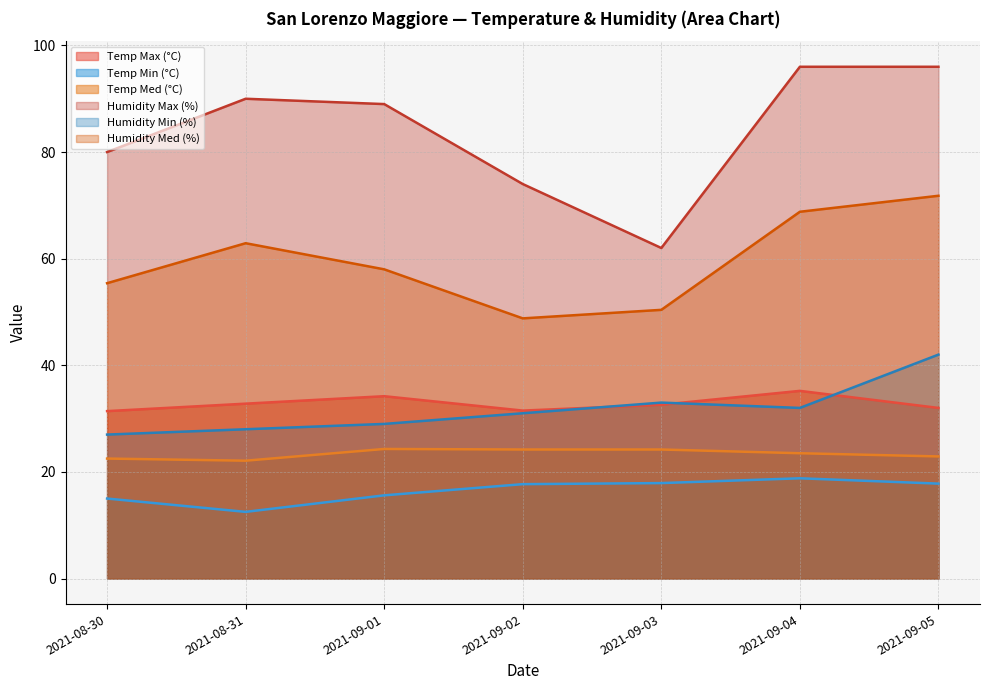

Reading left to right, extract all data points from this chart.

Temp Max (°C): 2021-08-30=31.4	2021-08-31=32.8	2021-09-01=34.2	2021-09-02=31.5	2021-09-03=32.6	2021-09-04=35.2	2021-09-05=32.0
Temp Min (°C): 2021-08-30=15.0	2021-08-31=12.5	2021-09-01=15.6	2021-09-02=17.7	2021-09-03=17.9	2021-09-04=18.8	2021-09-05=17.8
Temp Med (°C): 2021-08-30=22.5	2021-08-31=22.1	2021-09-01=24.3	2021-09-02=24.2	2021-09-03=24.2	2021-09-04=23.5	2021-09-05=22.9
Humidity Max (%): 2021-08-30=80.0	2021-08-31=90.0	2021-09-01=89.0	2021-09-02=74.0	2021-09-03=62.0	2021-09-04=96.0	2021-09-05=96.0
Humidity Min (%): 2021-08-30=27.0	2021-08-31=28.0	2021-09-01=29.0	2021-09-02=31.0	2021-09-03=33.0	2021-09-04=32.0	2021-09-05=42.0
Humidity Med (%): 2021-08-30=55.4	2021-08-31=62.9	2021-09-01=58.0	2021-09-02=48.8	2021-09-03=50.4	2021-09-04=68.8	2021-09-05=71.8